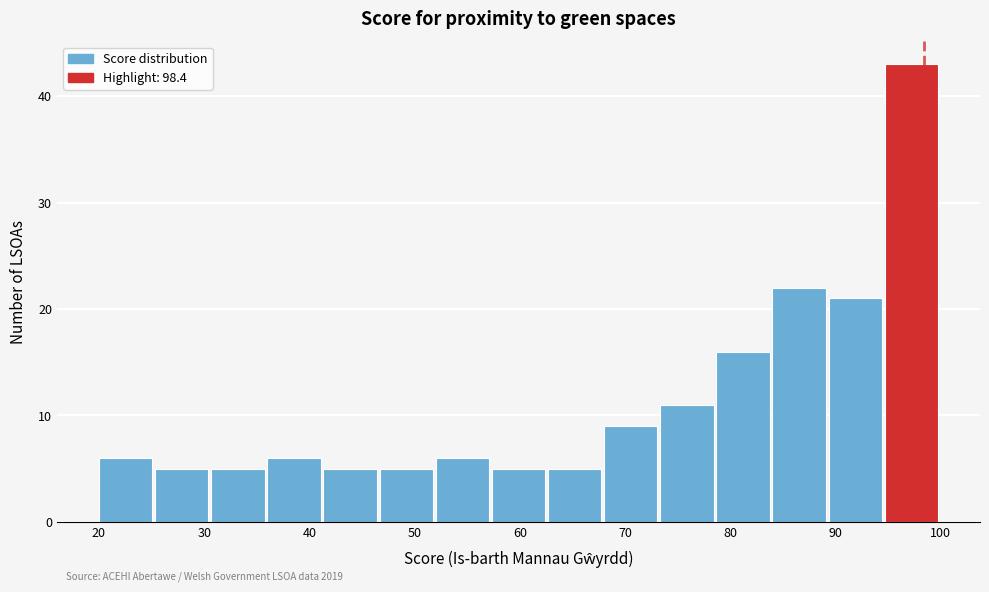

Over which range of the x-axis is the bar tallest?

95 to 100